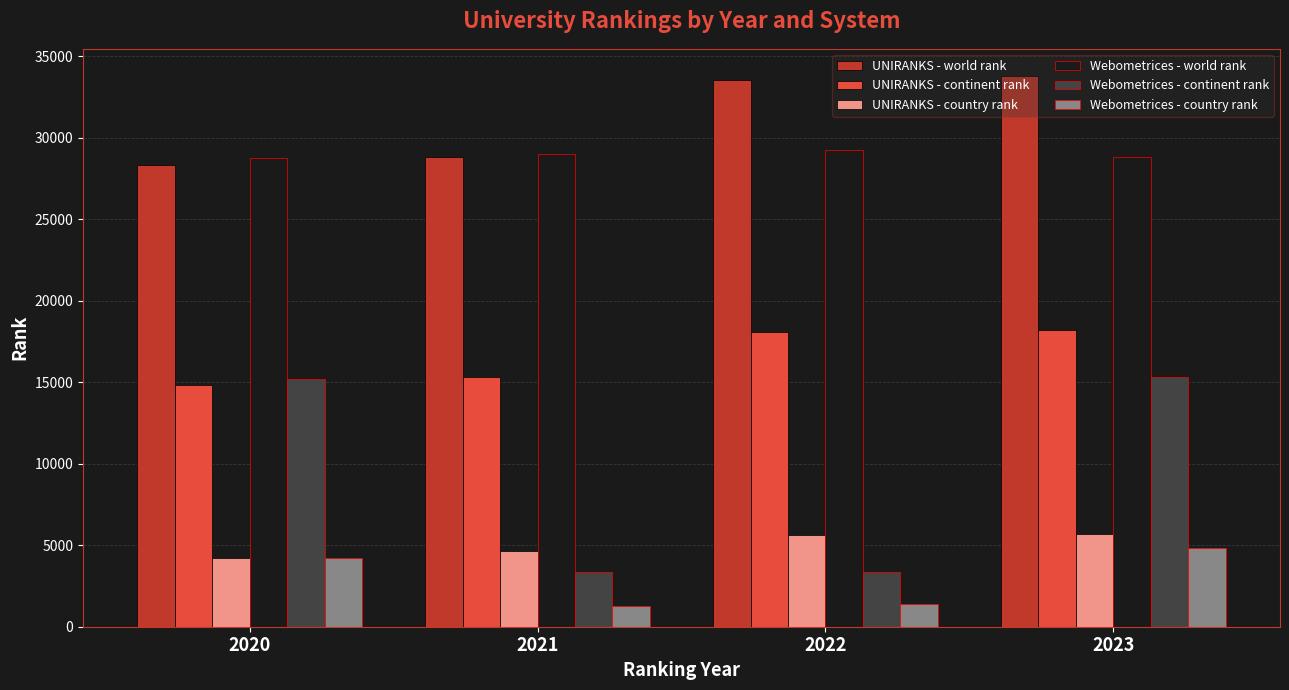

Which series has the largest range (max minus min)?

Webometrices - continent rank